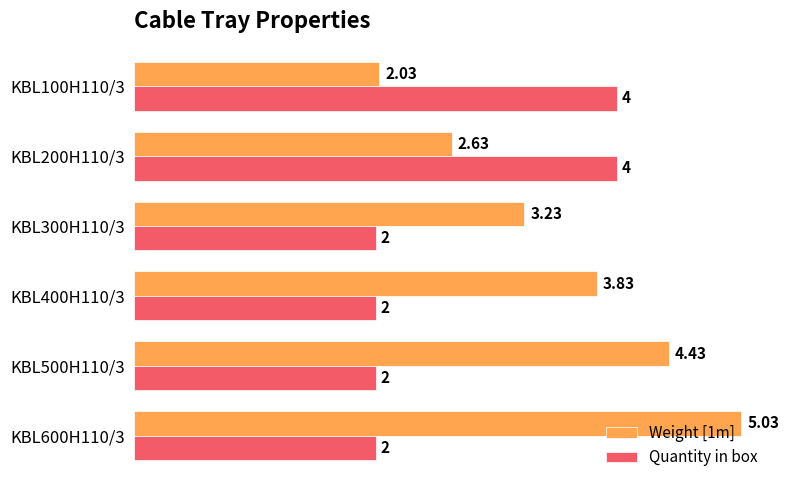

Between KBL200H110/3 and KBL600H110/3, which series saw the biggest shift?

Weight [1m]